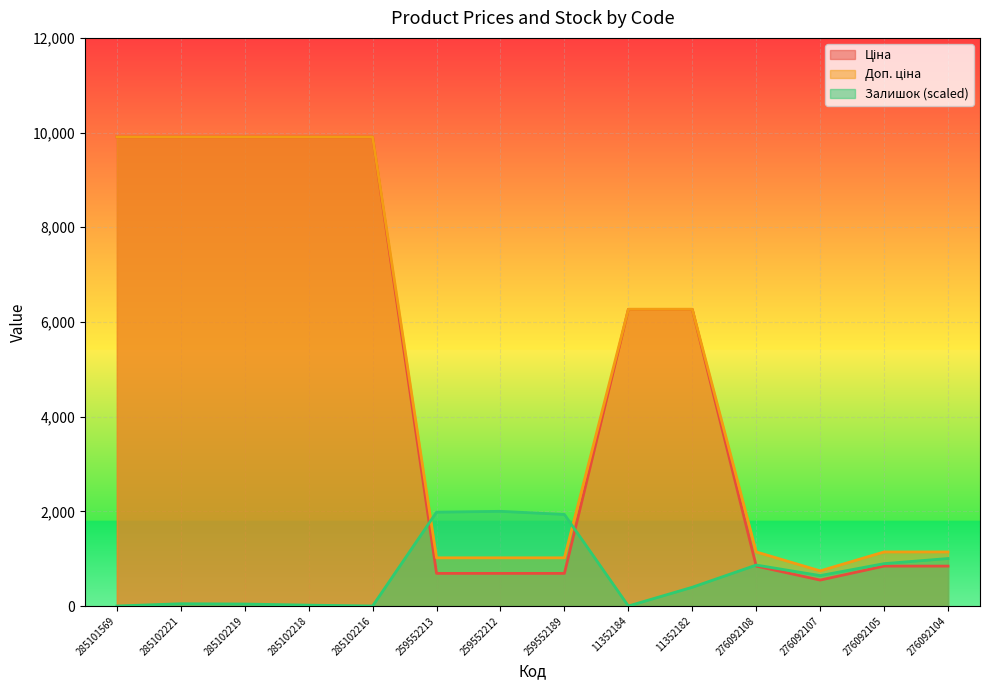

Reading left to right, list all the values displayed in this chart.

Ціна: 285101569=9908.5	285102221=9908.5	285102219=9908.5	285102218=9908.5	285102216=9908.5	259552213=689.1	259552212=689.1	259552189=689.1	11352184=6266.7	11352182=6266.7	276092108=842.8	276092107=547.8	276092105=842.8	276092104=842.8
Доп. ціна: 285101569=9908.5	285102221=9908.5	285102219=9908.5	285102218=9908.5	285102216=9908.5	259552213=1017.8	259552212=1017.8	259552189=1017.8	11352184=6266.7	11352182=6266.7	276092108=1142.1	276092107=742.0	276092105=1142.1	276092104=1142.1
Залишок: 285101569=0.0	285102221=48.0	285102219=42.0	285102218=18.0	285102216=0.0	259552213=1982.0	259552212=2000.0	259552189=1933.9	11352184=0.0	11352182=396.4	276092108=864.9	276092107=642.6	276092105=894.9	276092104=1003.0